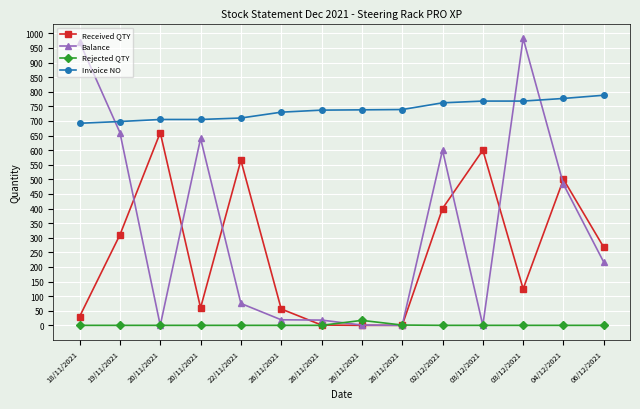

Reading right to left, what are all the values shown in this chart?

Received QTY: 06/12/2021=267	04/12/2021=500	03/12/2021=125	03/12/2021=600	02/12/2021=400	26/11/2021=0	26/11/2021=0	26/11/2021=1	26/11/2021=56	22/11/2021=565	20/11/2021=60	20/11/2021=660	19/11/2021=310	18/11/2021=30
Balance: 06/12/2021=216	04/12/2021=483	03/12/2021=983	03/12/2021=0	02/12/2021=600	26/11/2021=0	26/11/2021=1	26/11/2021=18	26/11/2021=19	22/11/2021=75	20/11/2021=640	20/11/2021=0	19/11/2021=660	18/11/2021=970
Rejected QTY: 06/12/2021=0	04/12/2021=0	03/12/2021=0	03/12/2021=0	02/12/2021=0	26/11/2021=1	26/11/2021=17	26/11/2021=0	26/11/2021=0	22/11/2021=0	20/11/2021=0	20/11/2021=0	19/11/2021=0	18/11/2021=0
Invoice NO: 06/12/2021=788	04/12/2021=777	03/12/2021=768	03/12/2021=768	02/12/2021=762	26/11/2021=739	26/11/2021=738	26/11/2021=737	26/11/2021=730	22/11/2021=710	20/11/2021=705	20/11/2021=705	19/11/2021=698	18/11/2021=692